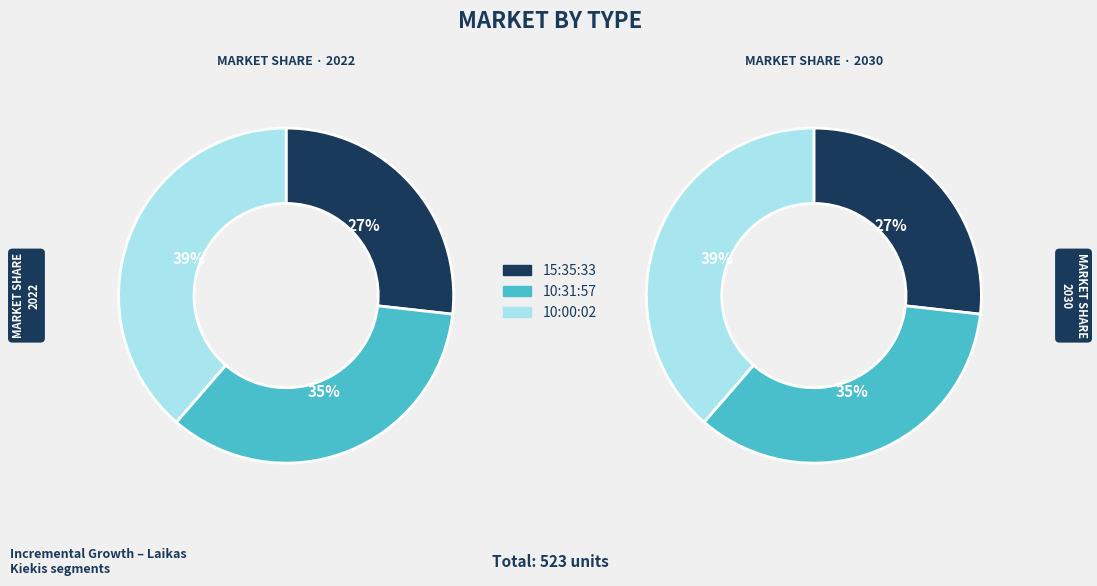

To the nearest percent, what is the difference between the 15:35:33 and 10:31:57 (180) slice percentages?

8%